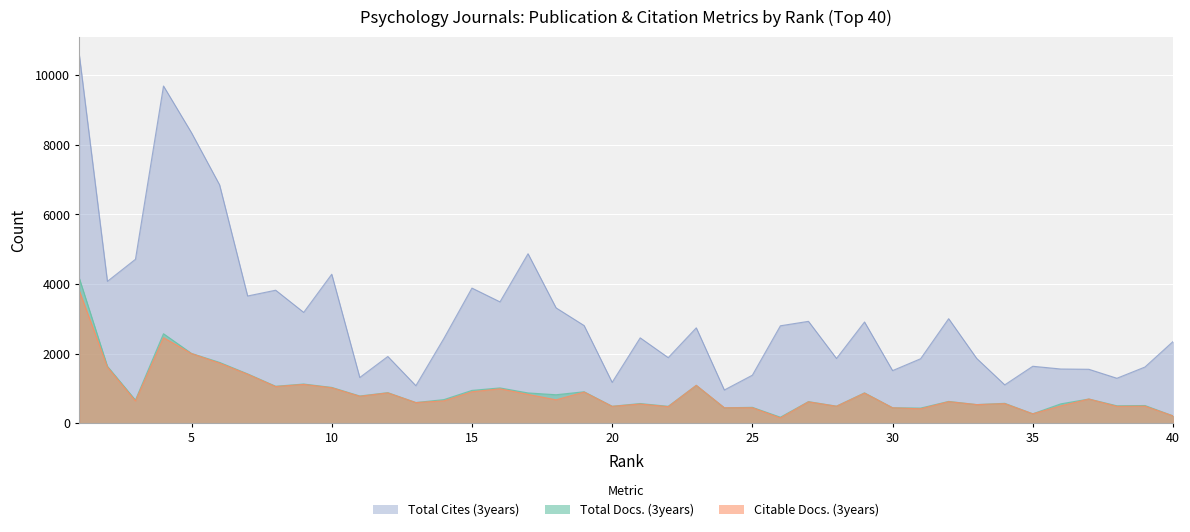

How many lines are shown in the chart?

3